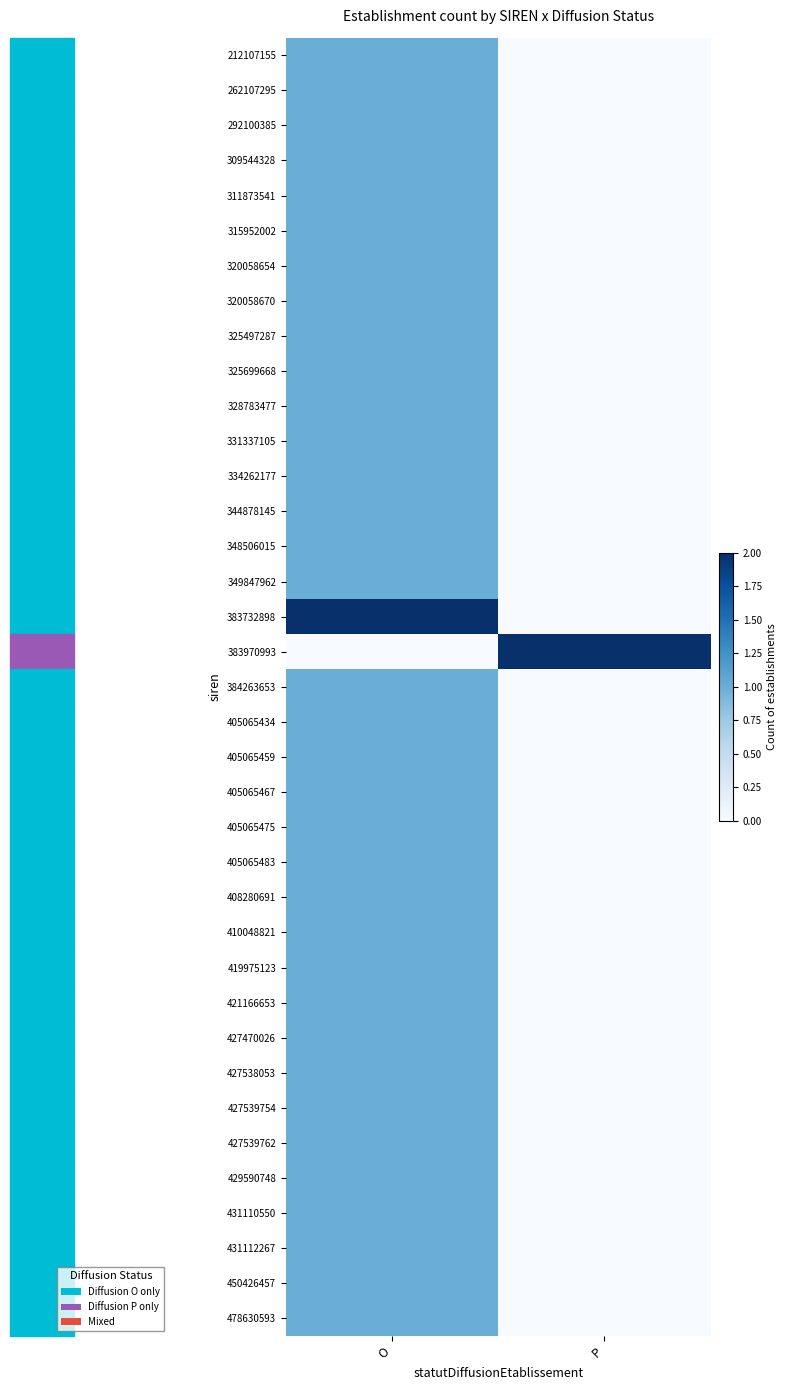

Which series changed the most between O and P?

383732898